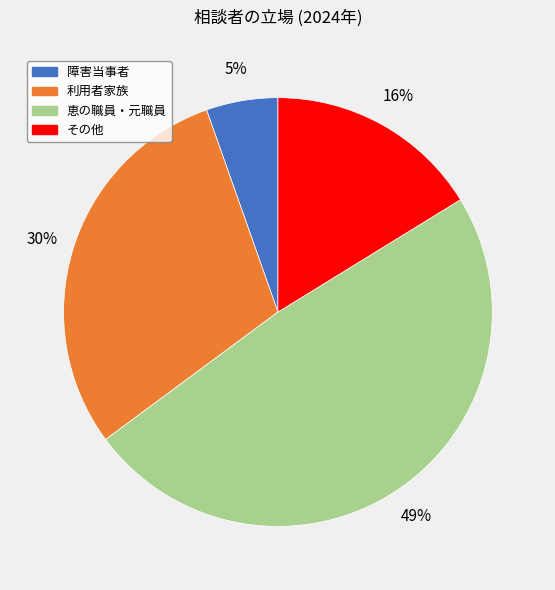

Is it true that 障害当事者 is 1% of the pie?

False